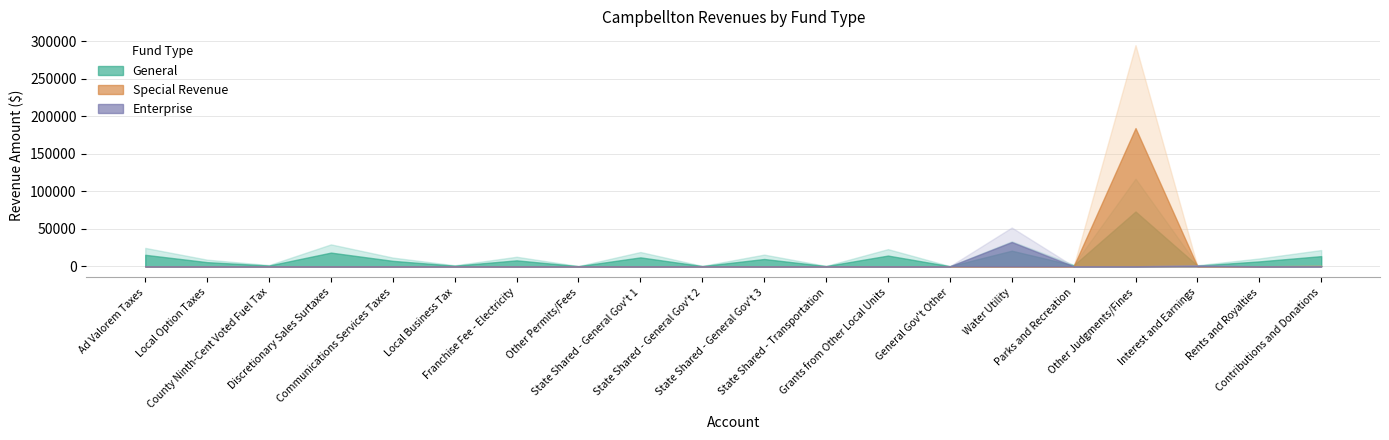

Which series changed the most between General Gov't Other and Rents and Royalties?

General